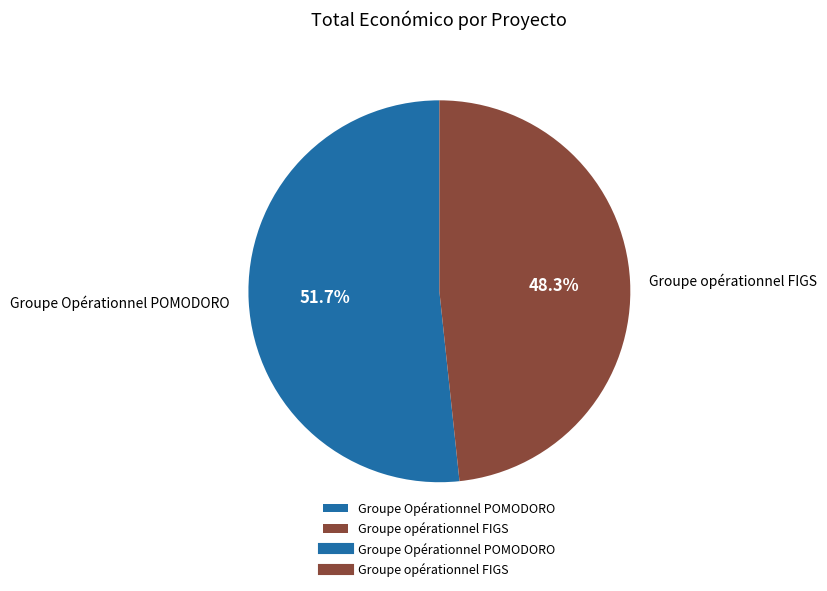

What is the largest slice in the pie chart?

Groupe Opérationnel POMODORO